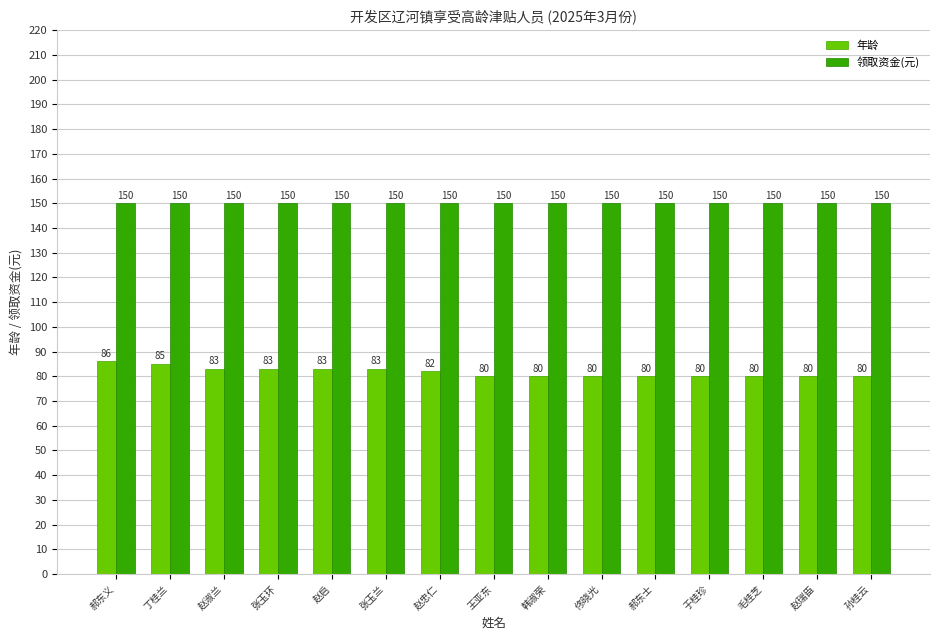

What are all the series names shown in the legend?

年龄, 领取资金(元)